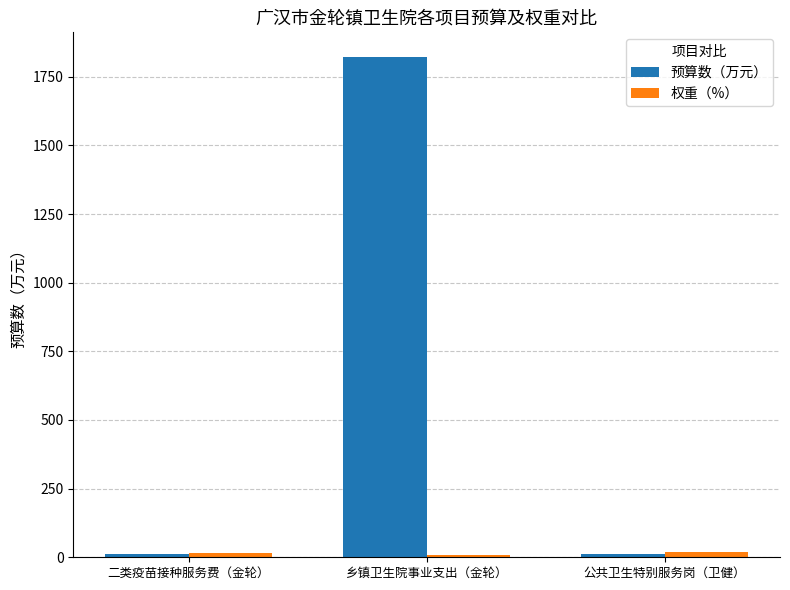

What is the lowest value of the 权重（%） series?

10.0